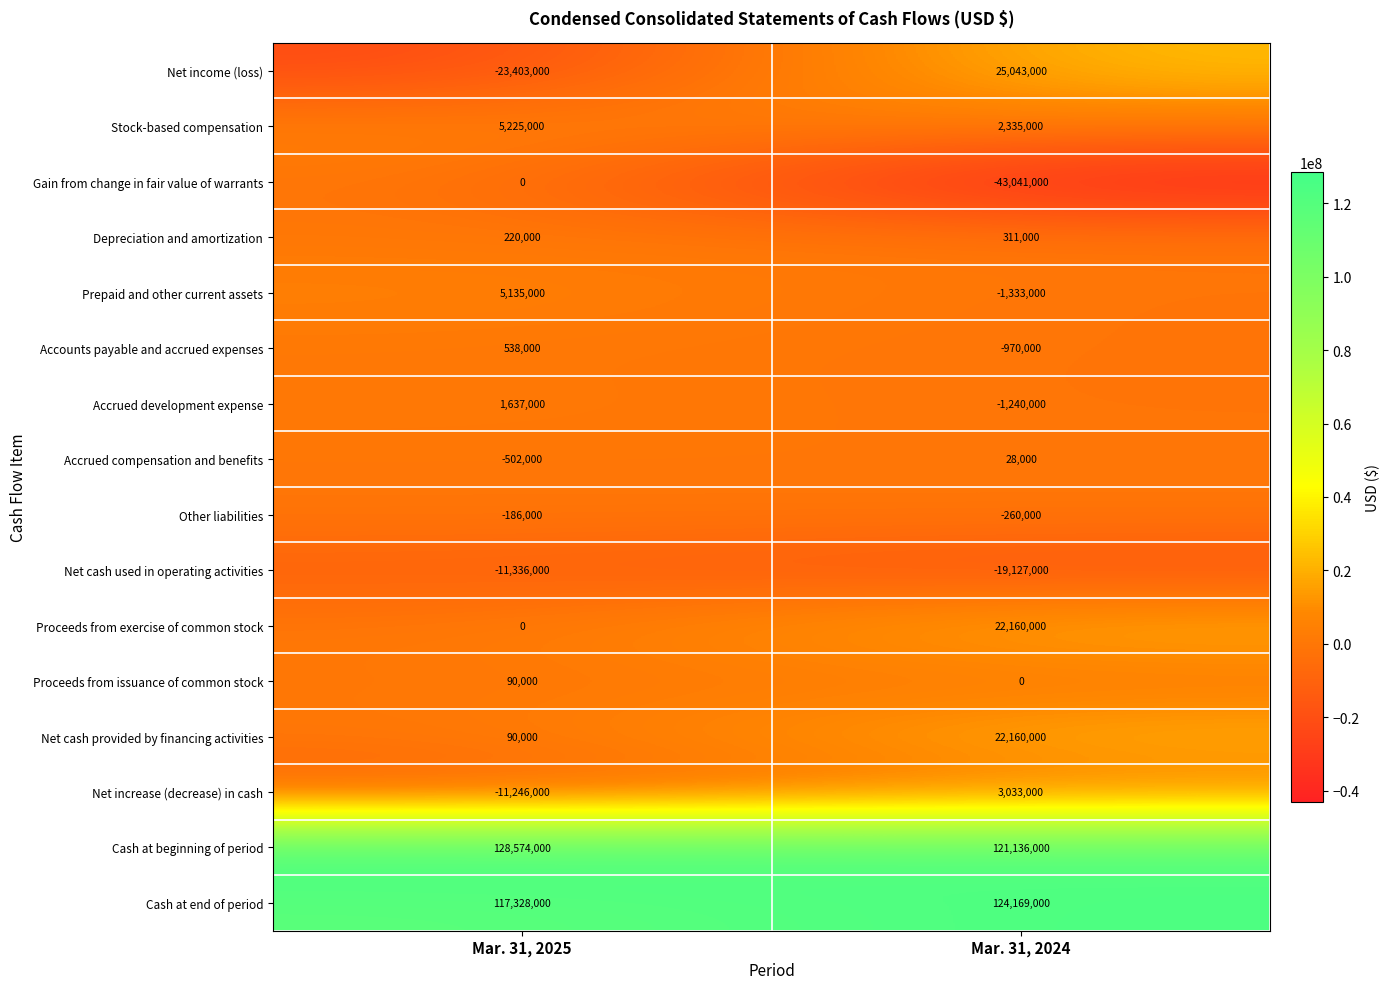

How many negative values does the Accrued compensation and benefits series have?

1